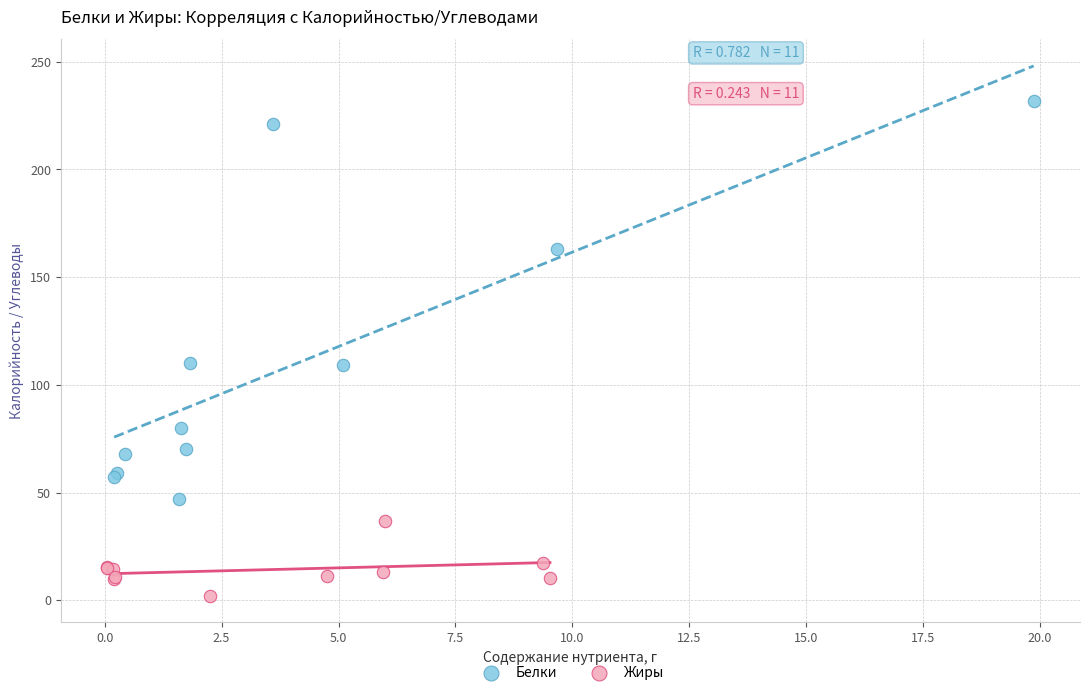

Which series contains the highest Y value?

Белки